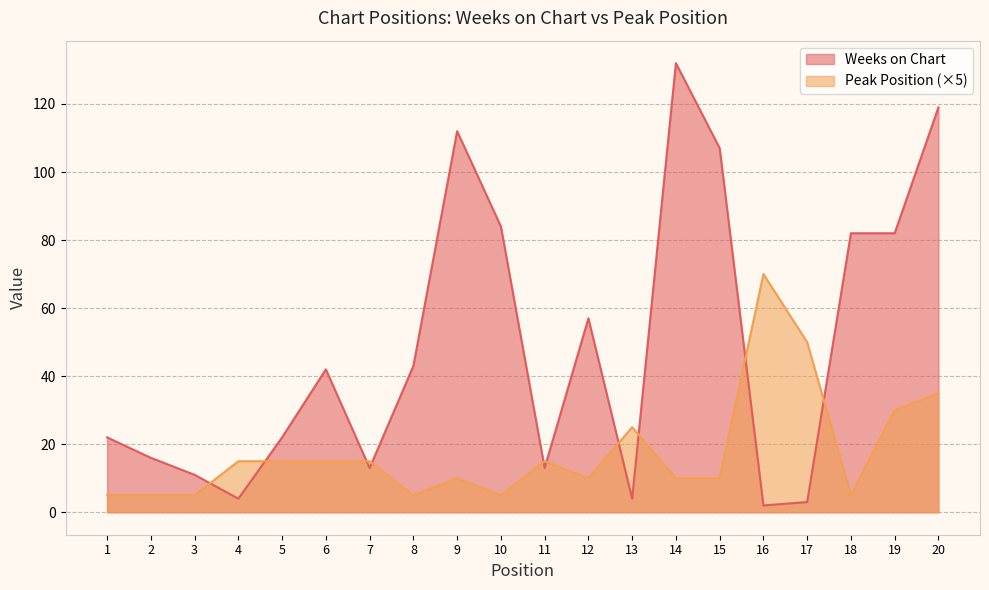

At which category does Peak Position reach its first local peak?

9